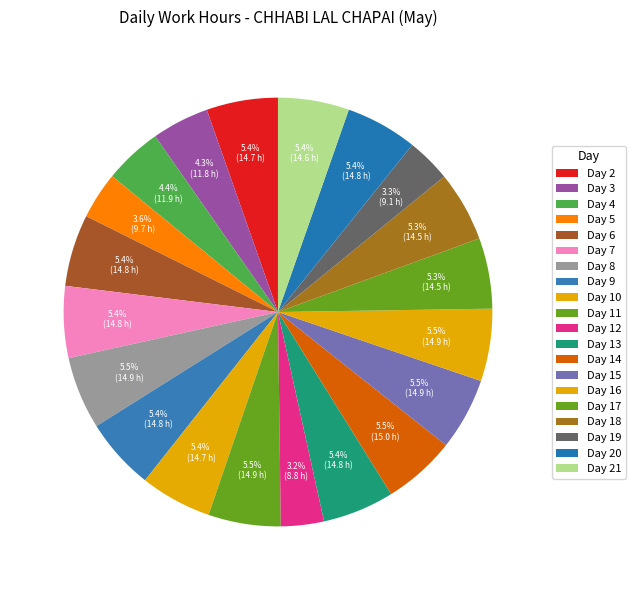

Which slice is the smallest?

Day 12